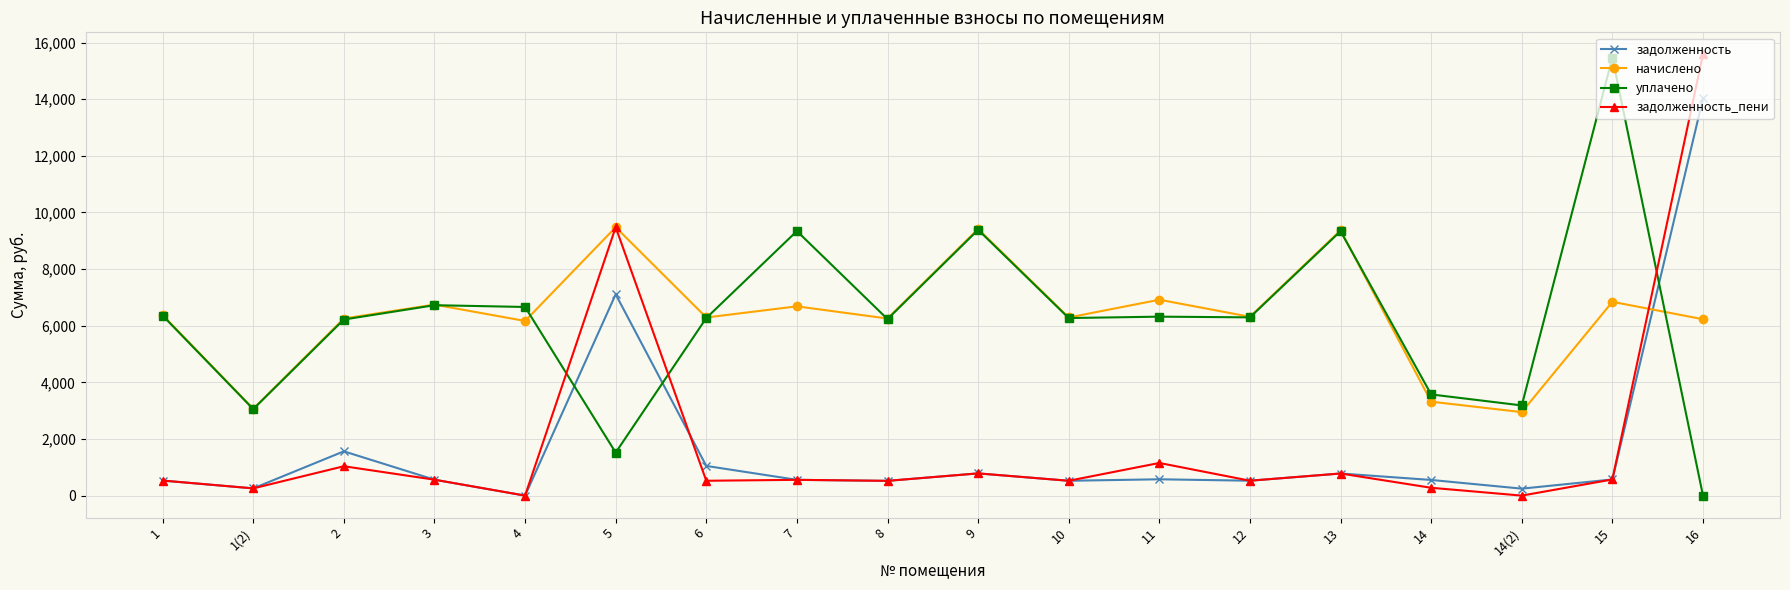

Where is the first local minimum for задолженность?

1(2)